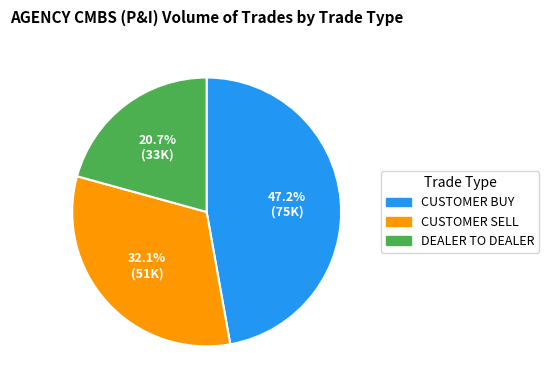

Combined, do CUSTOMER SELL and CUSTOMER BUY account for over 50%?

Yes